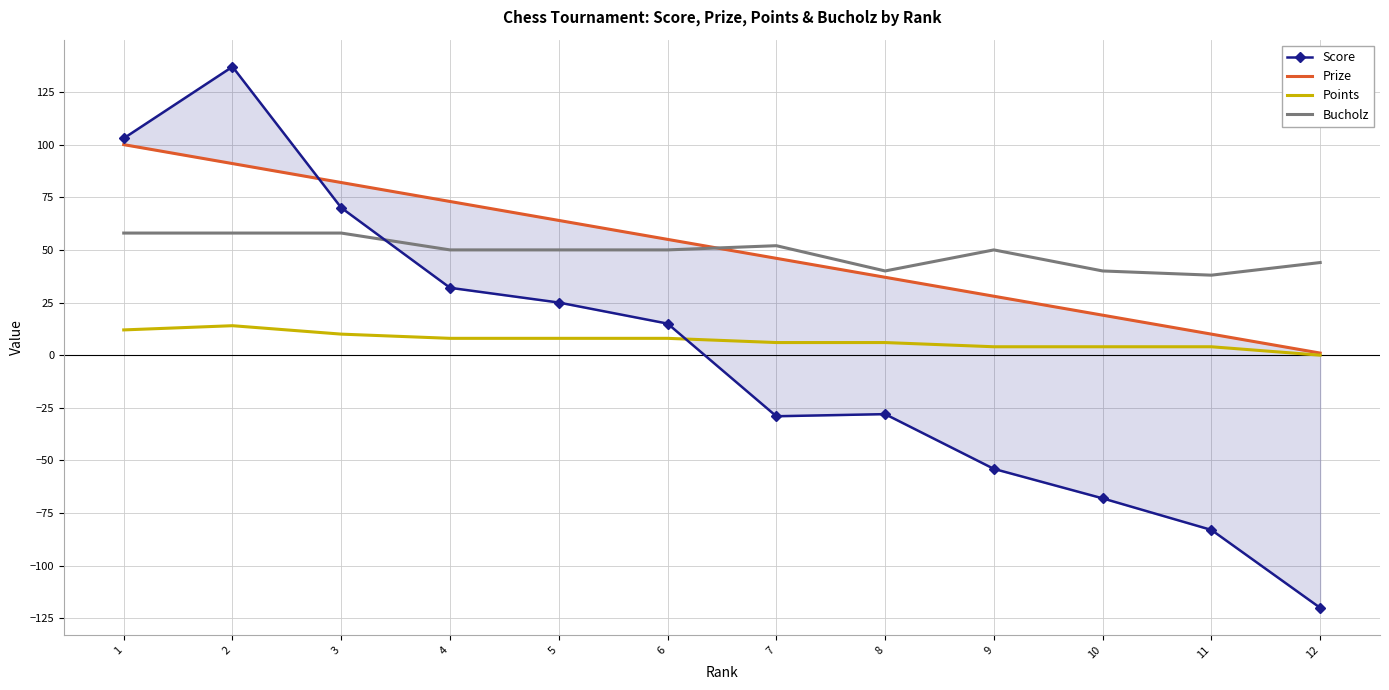

At which label does Score reach its minimum?

12